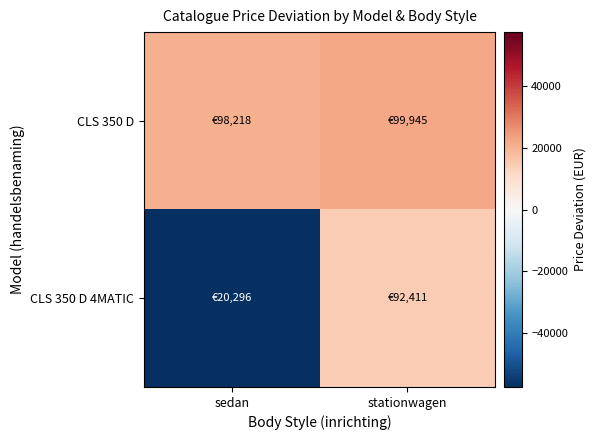

What is the spread (max minus min) of values at stationwagen?

7534.6